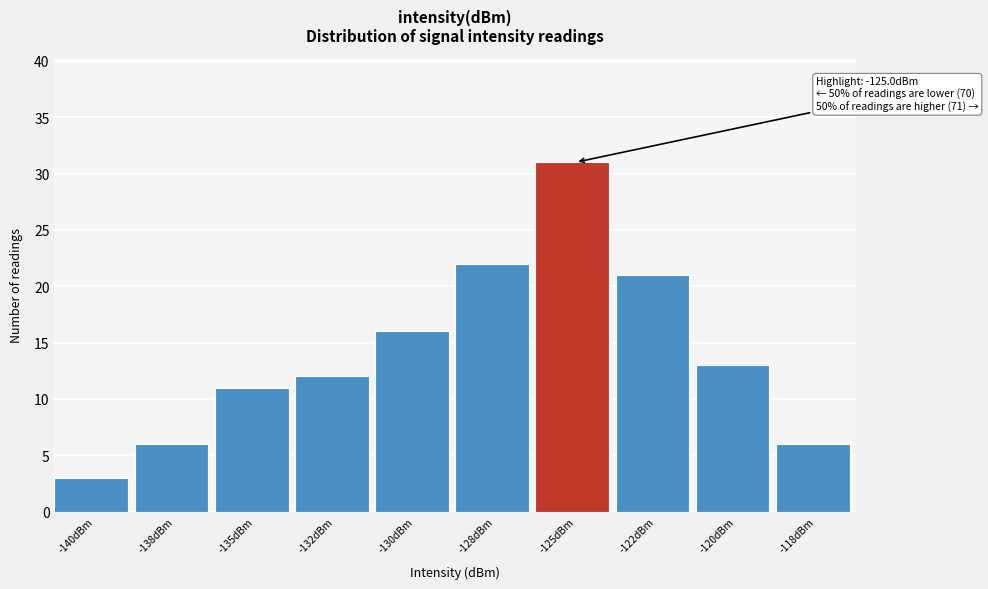

Reading left to right, extract all data points from this chart.

-140dBm=3	-138dBm=6	-135dBm=11	-132dBm=12	-130dBm=16	-128dBm=22	-125dBm=31	-122dBm=21	-120dBm=13	-118dBm=6